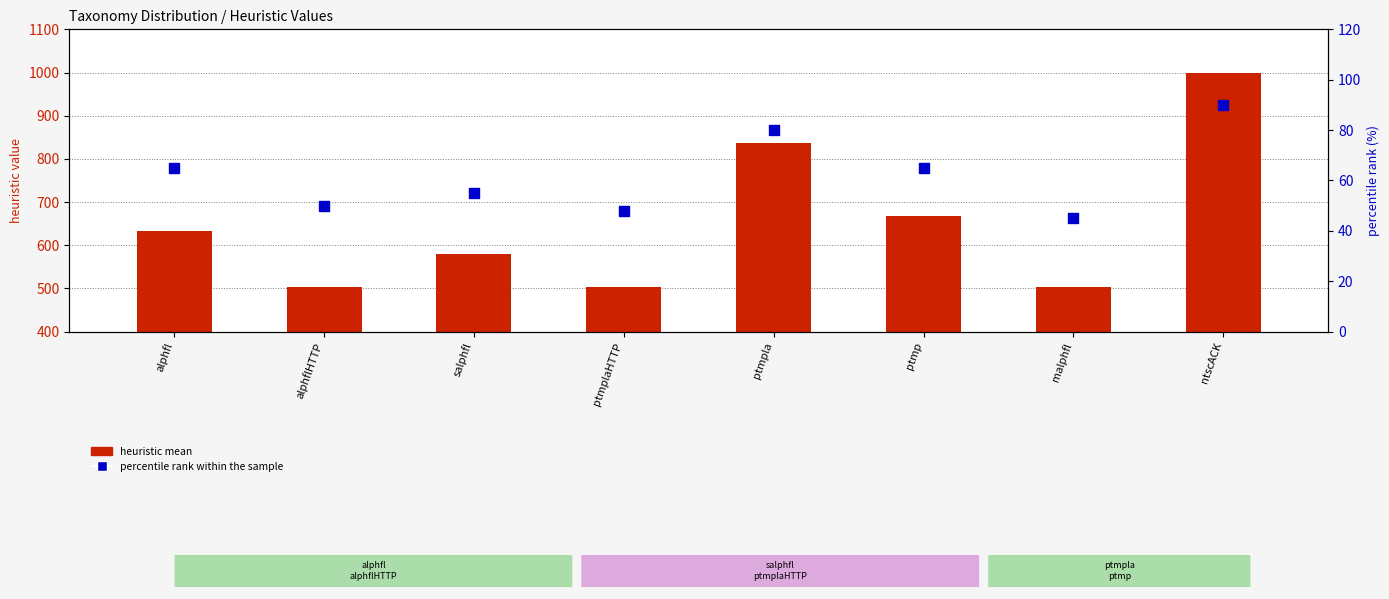

Which series contains the lowest Y value?

percentile rank within the sample